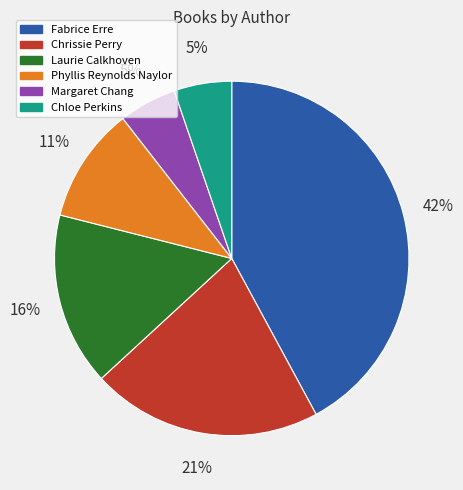

Does any single category account for the majority?

No